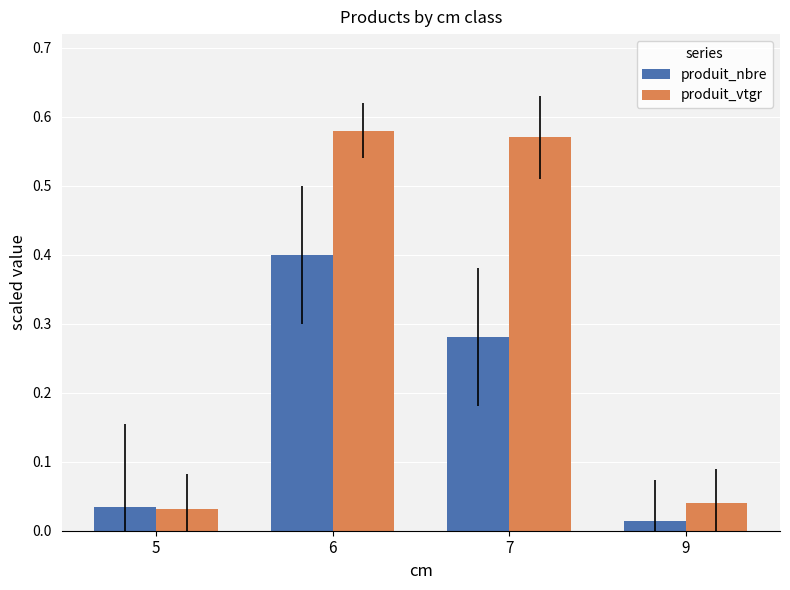

How many categories are shown in the chart?

4